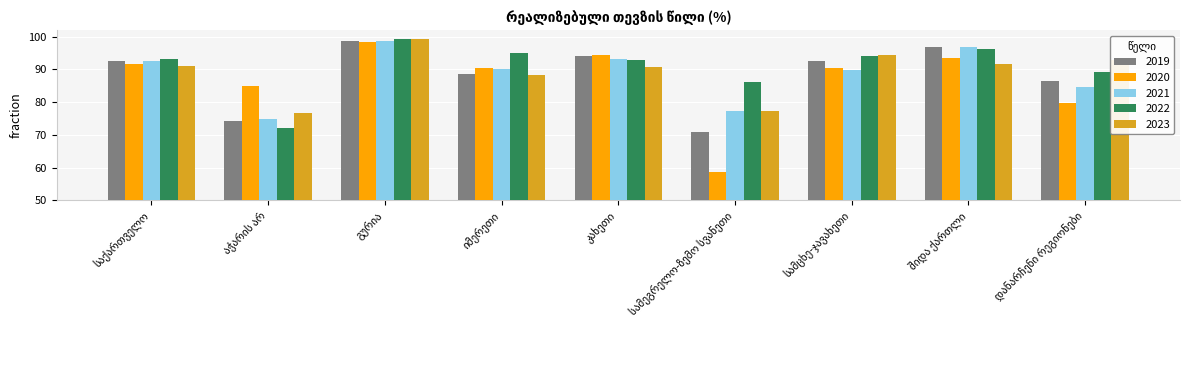

Does the chart contain any negative values?

No